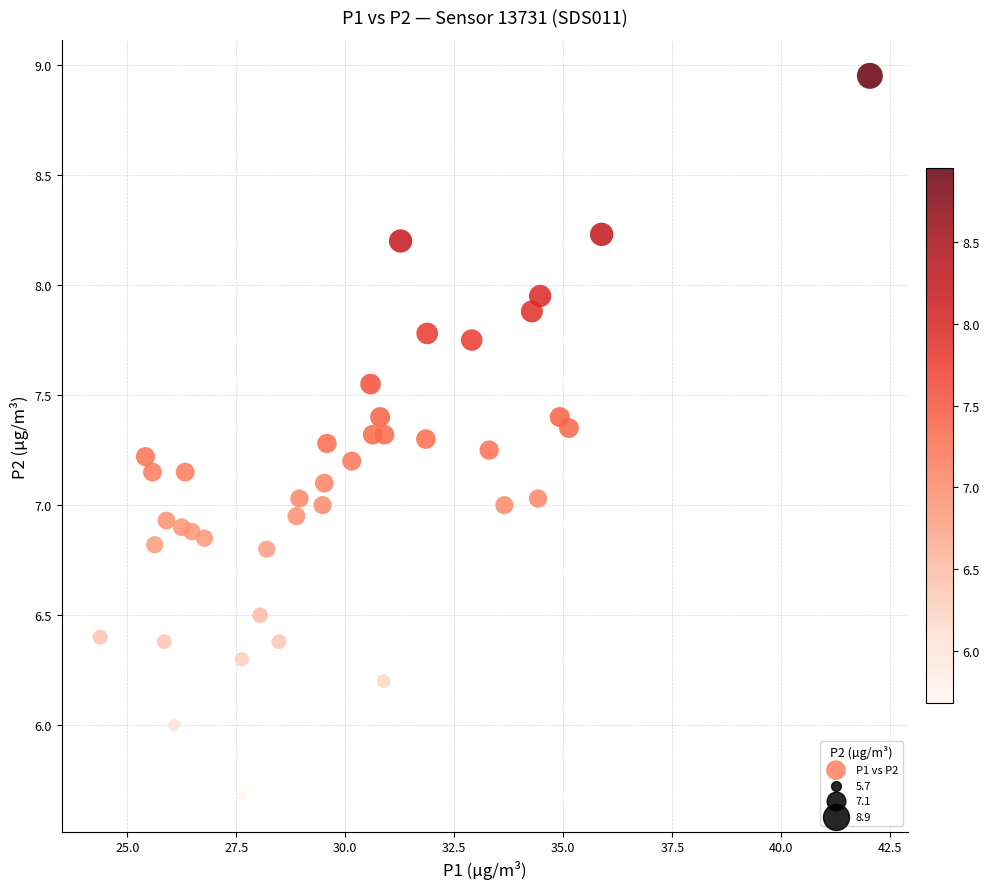

What is the range of X values (max minus min)?

17.7